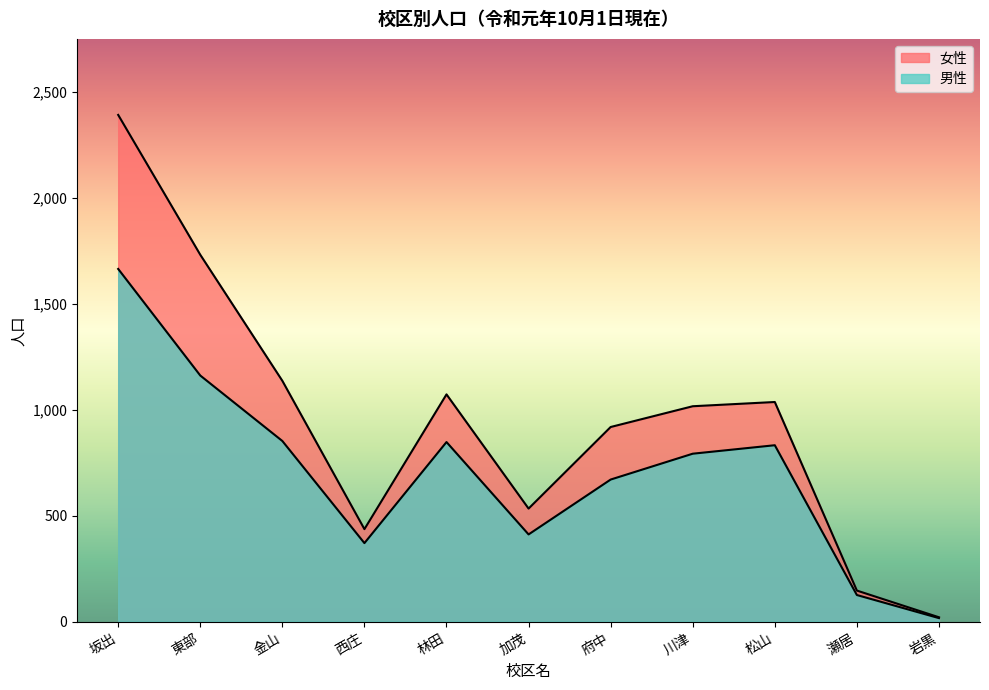

What are all the series names shown in the legend?

男性, 女性